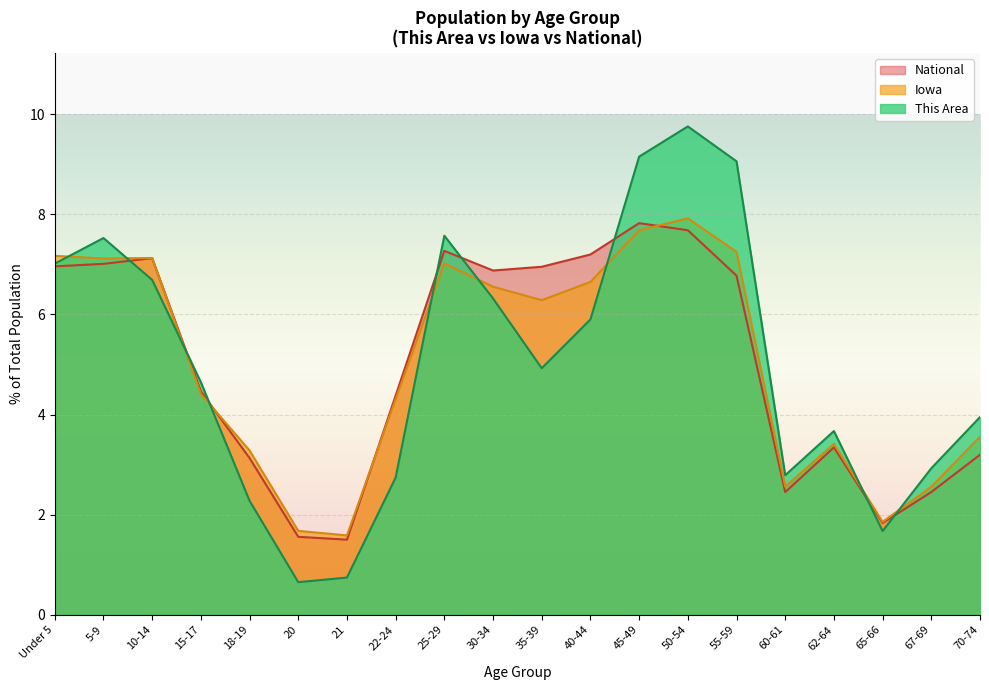

What is the sum of all This Area values?

100.0